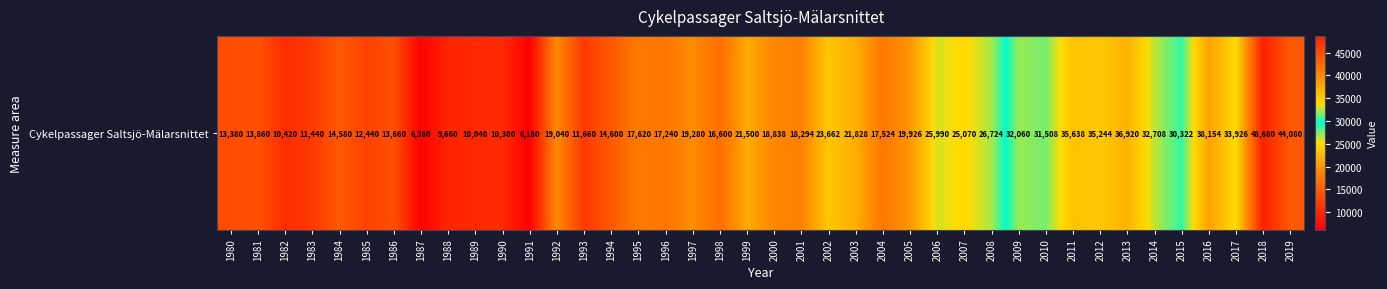

The chart shows a value of 14504 at 1989. True or false?

False